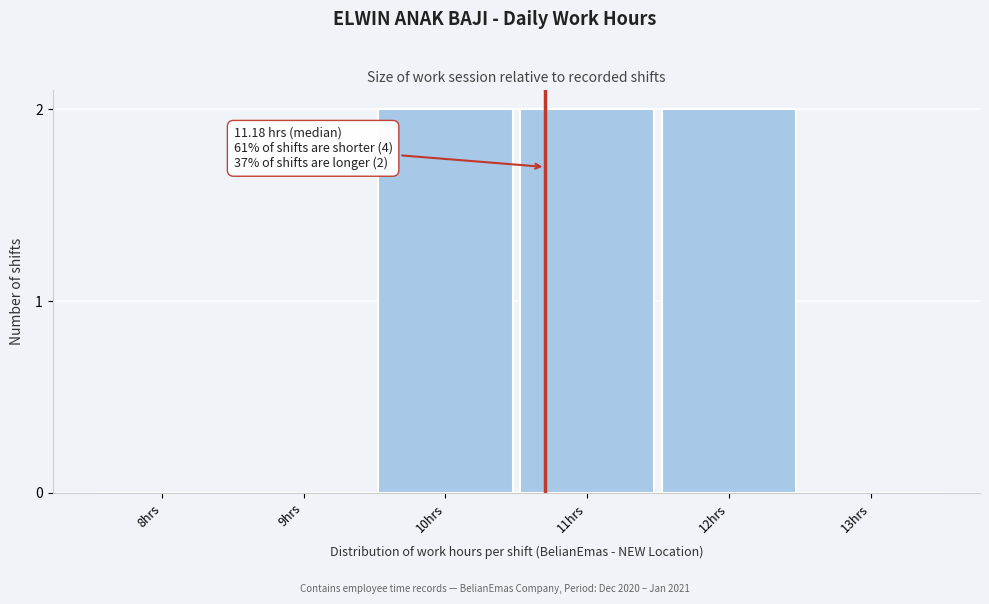

The chart shows a value of 2 at 11hrs. True or false?

True